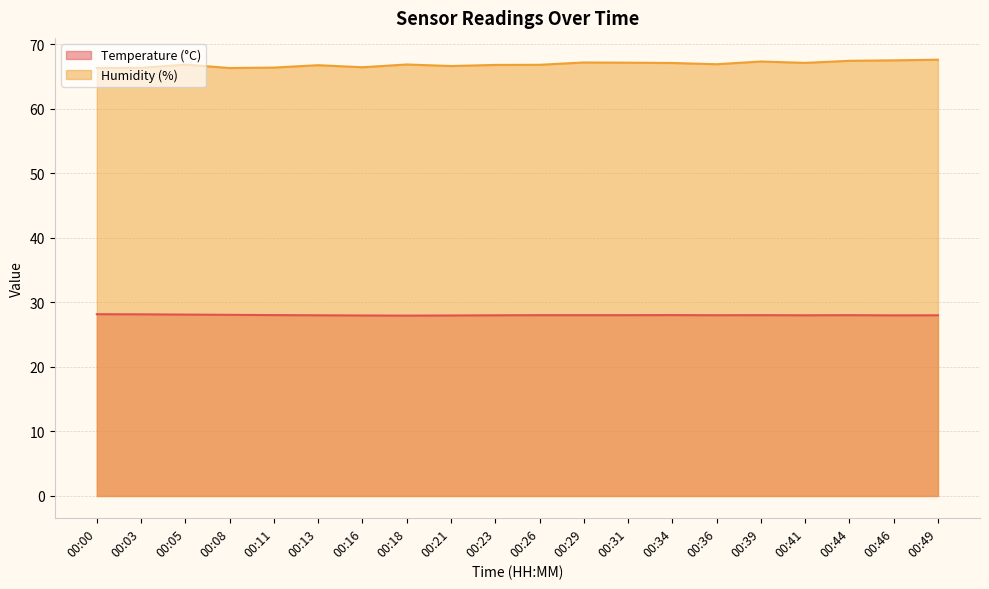

True or false: Temperature (°C) has more than 1 interior local peaks.

True